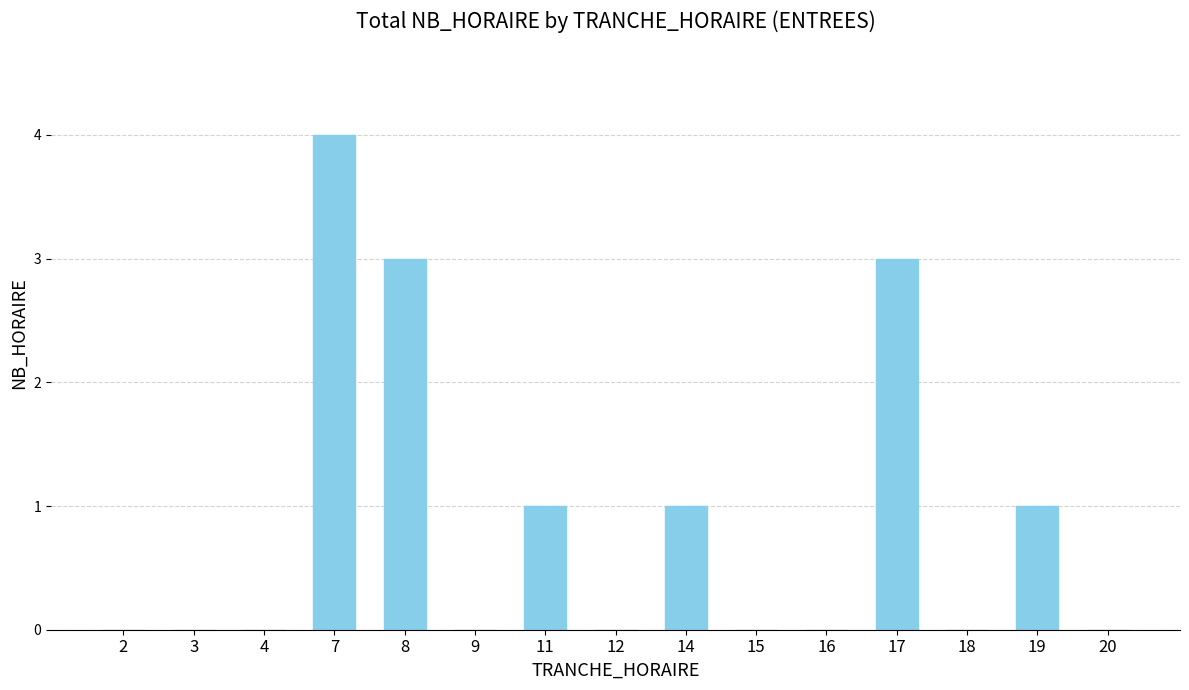

Are the bars horizontal?

No